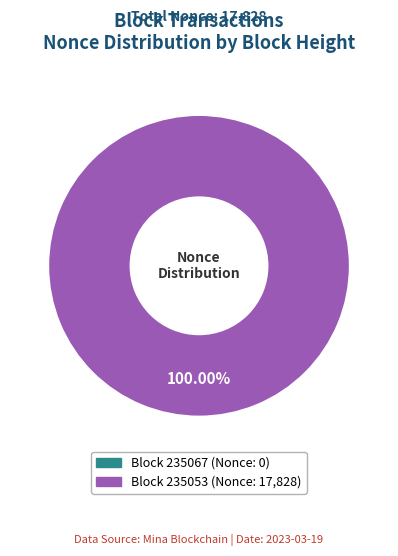

Which category accounts for the majority?

235053